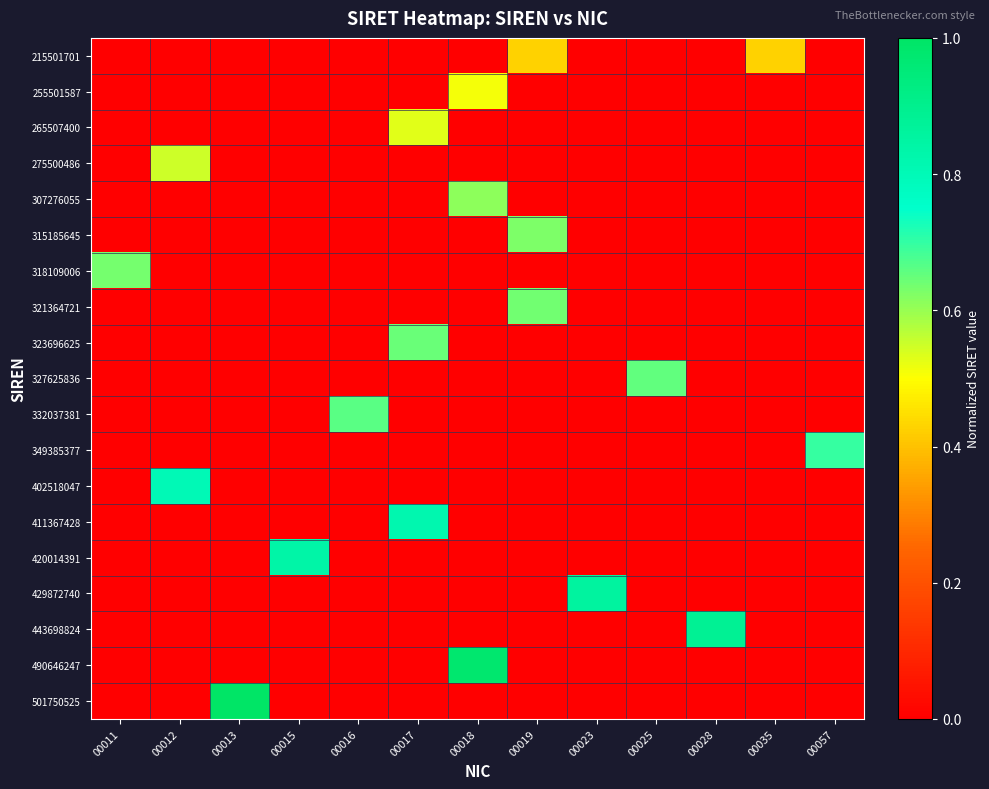

What is the total value across all series at 00012?

1.4